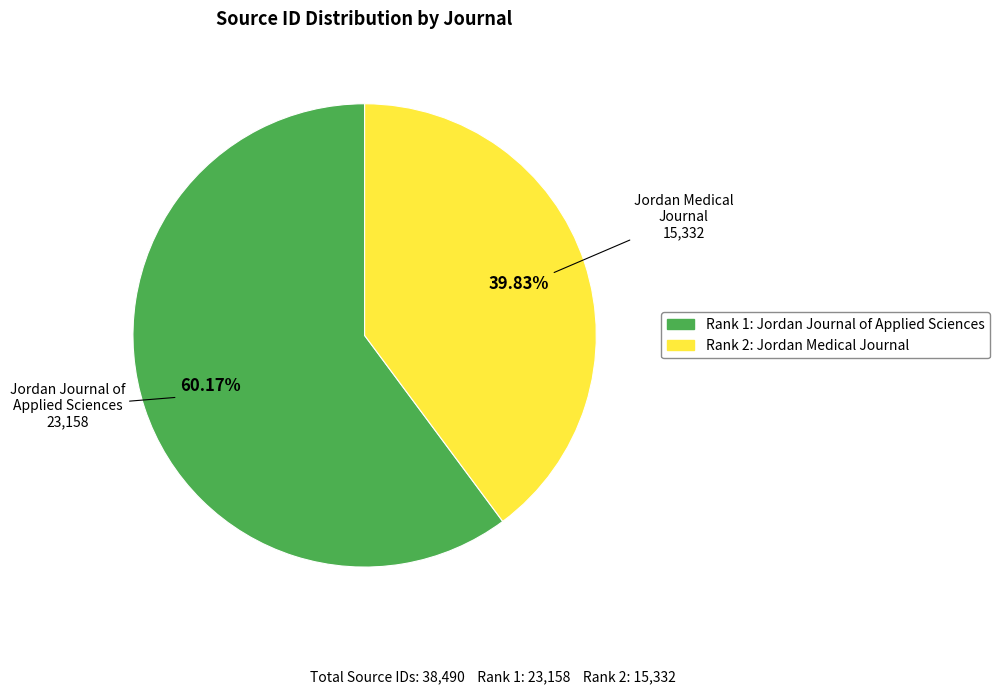

Is there any slice that represents more than half of the pie?

Yes